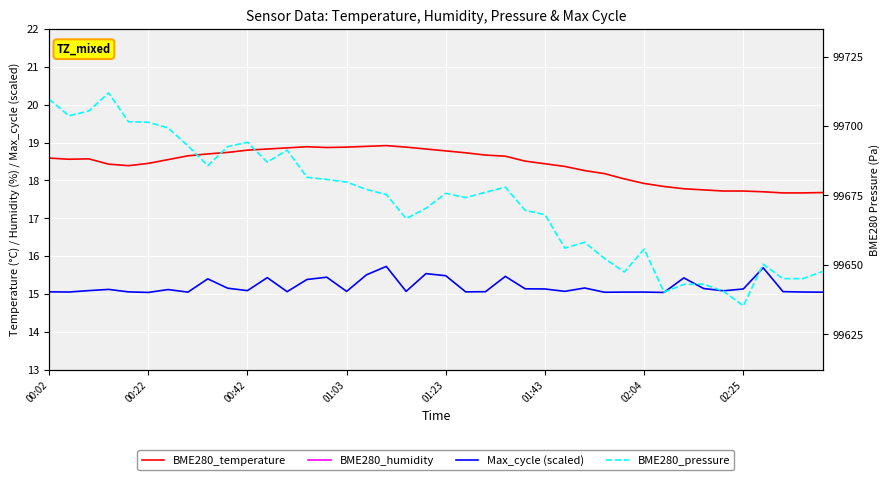

True or false: BME280_temperature has more than 0 points higher than both neighbors.

True